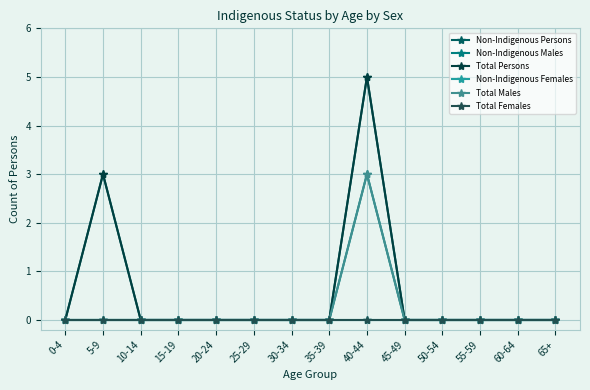

At which label does Total Persons reach its peak?

40-44